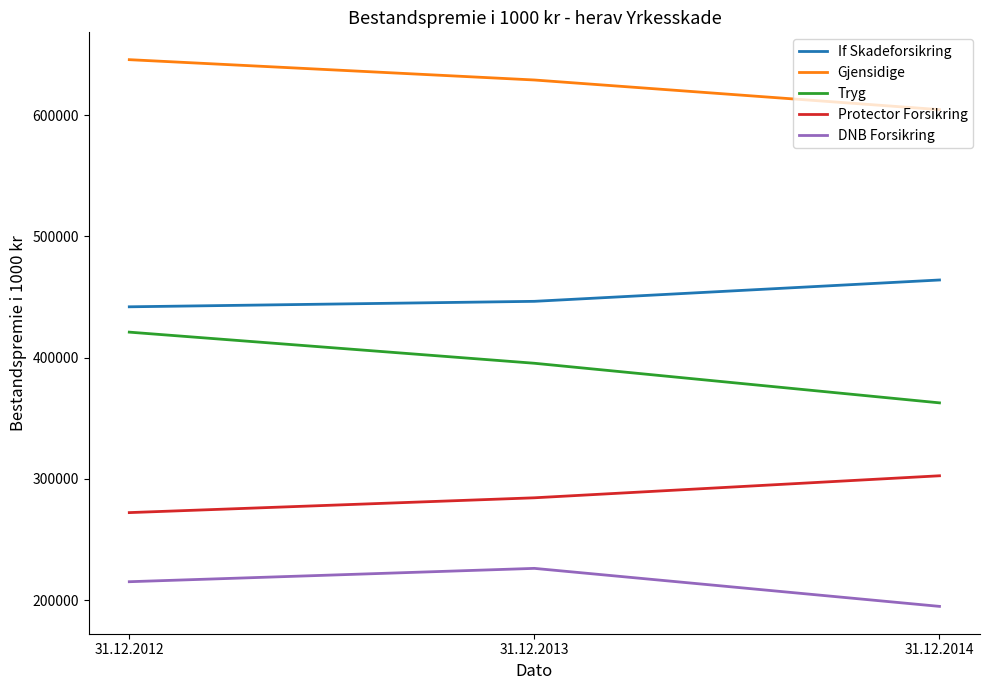

What is the approximate value of Tryg at 31.12.2013, to the nearest 50?

395350